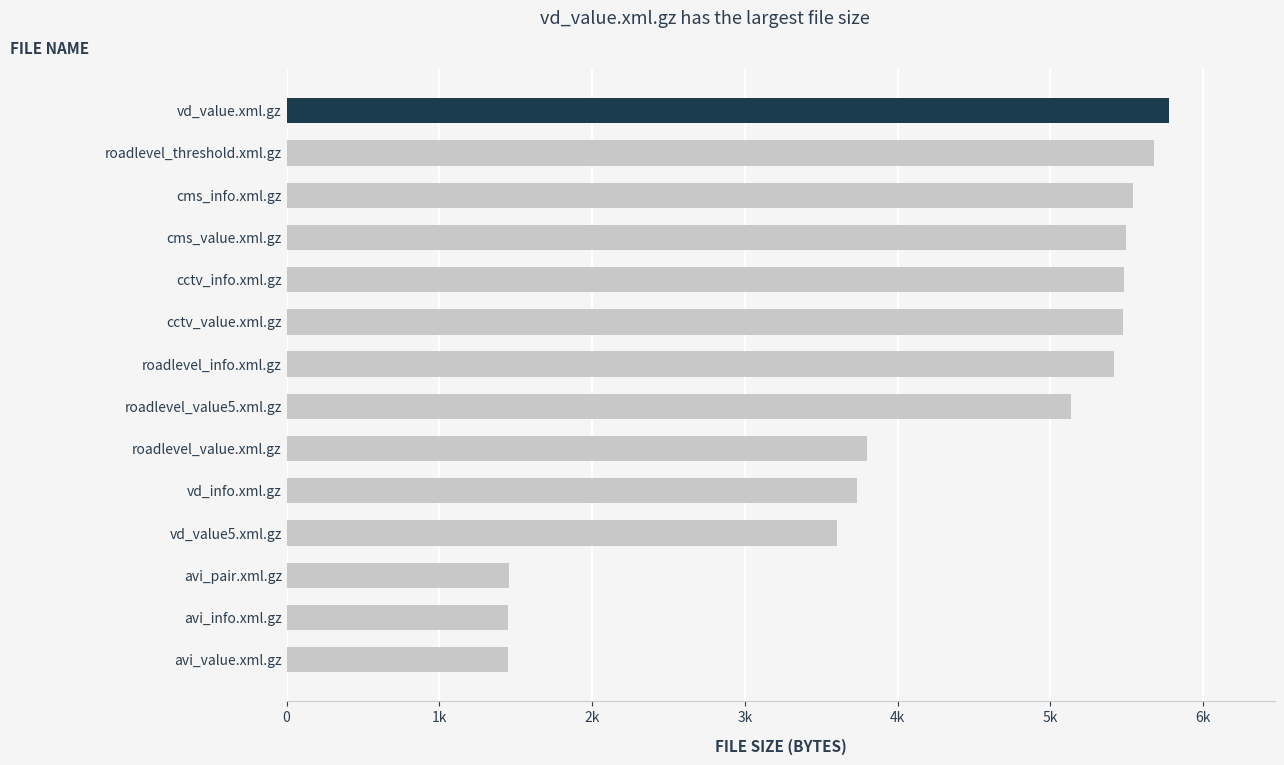

Does the chart contain any negative values?

No